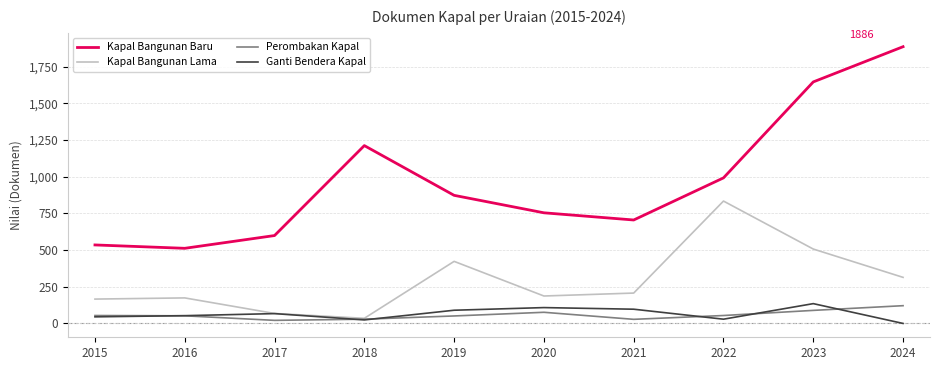

Which category has the lowest value in the Kapal Bangunan Baru series?

2016